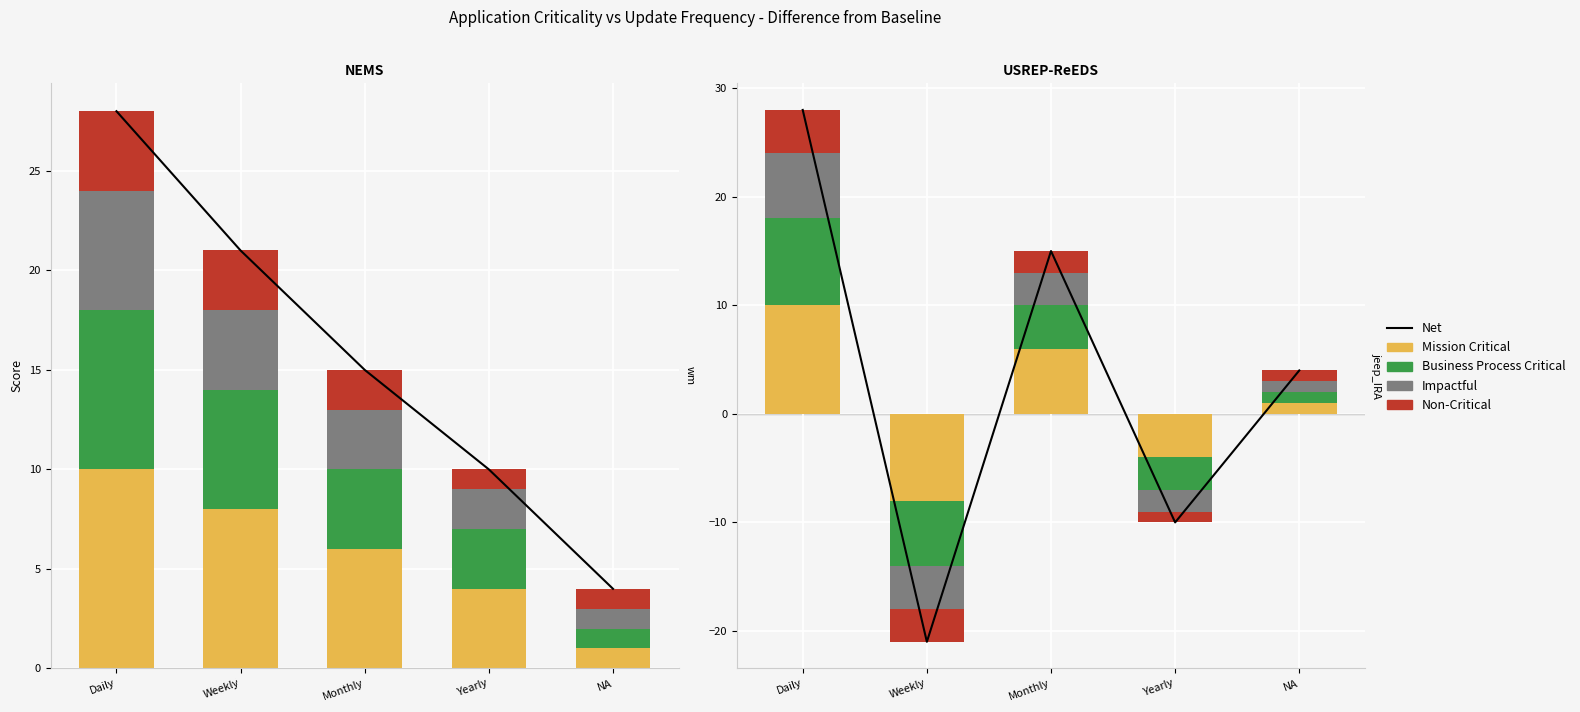

How many positive values does the Impactful series have?

3